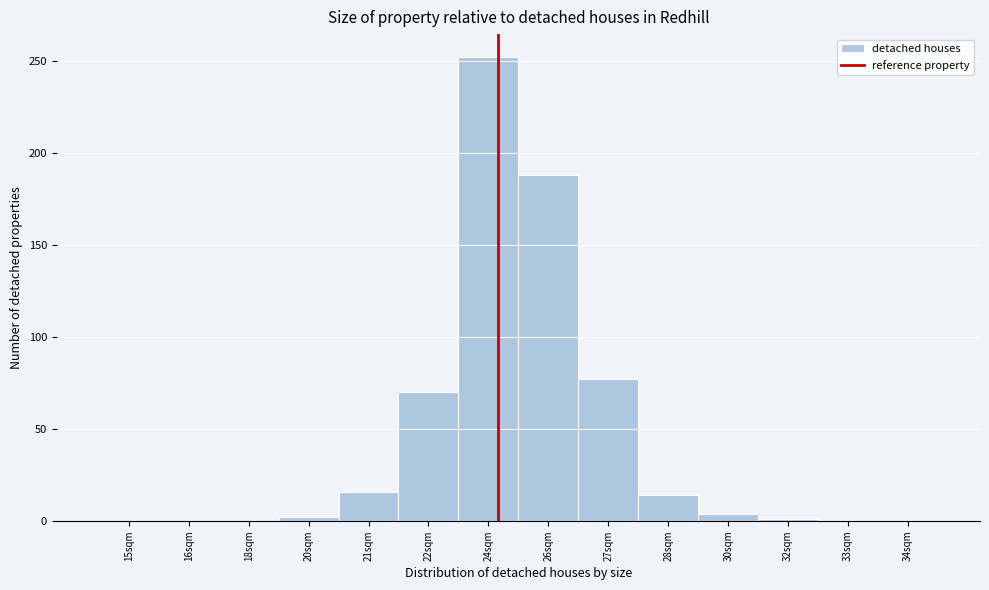

The chart shows a value of -82 at 33sqm. True or false?

False